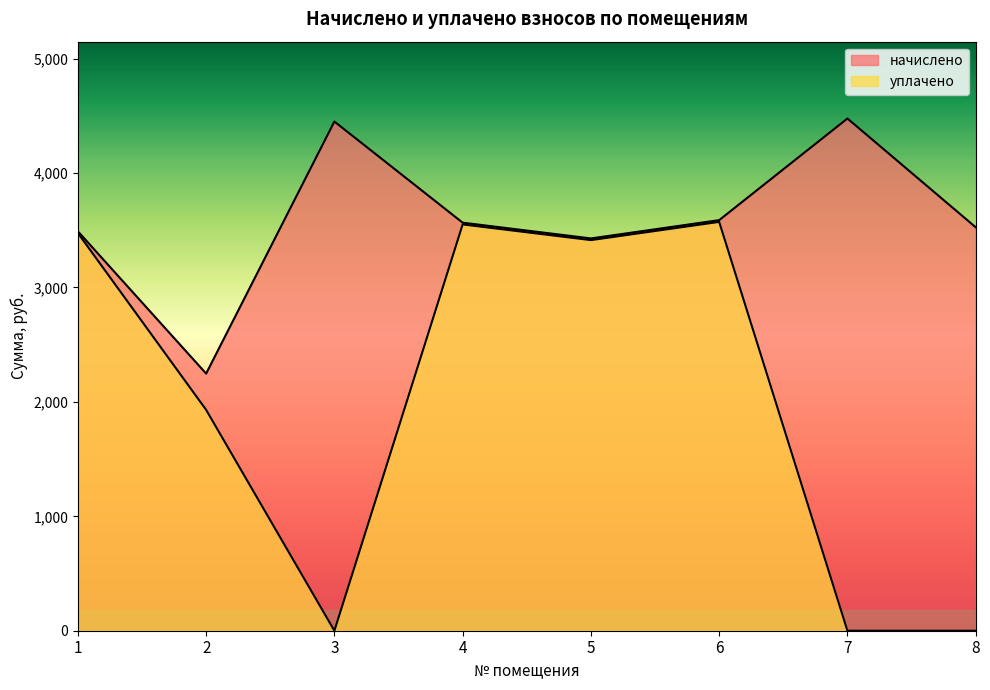

Does the chart have visible grid lines?

No